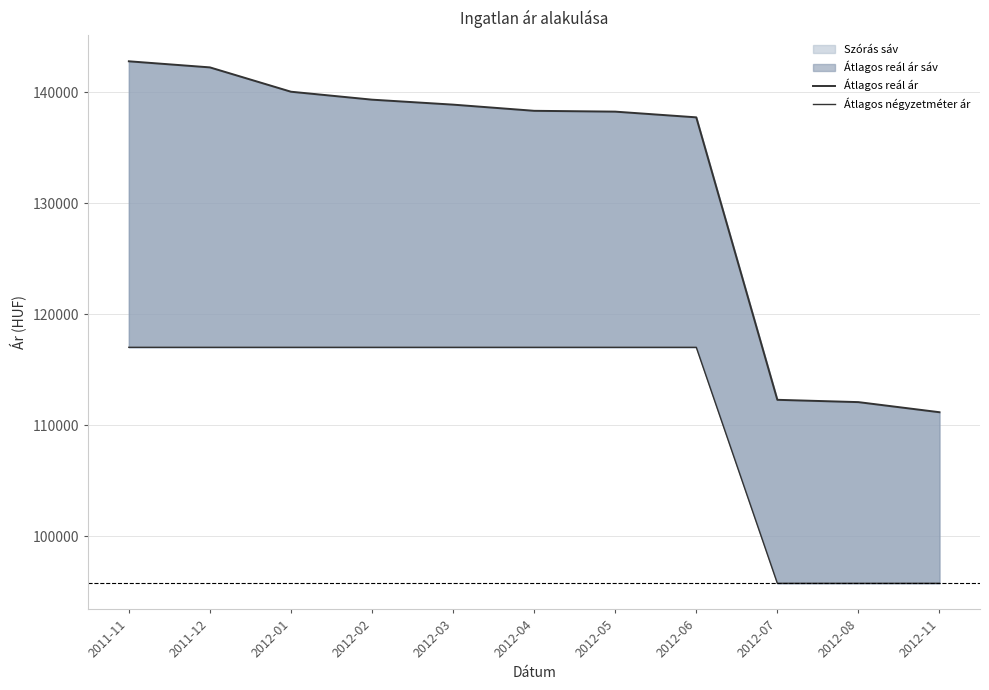

Reading left to right, what are all the values shown in this chart?

Átlagos reál ár: 142807	142258	140064	139348	138900	138343	138269	137754	112289	112081	111170
Átlagos négyzetméter ár: 117021	117021	117021	117021	117021	117021	117021	117021	95744	95744	95744